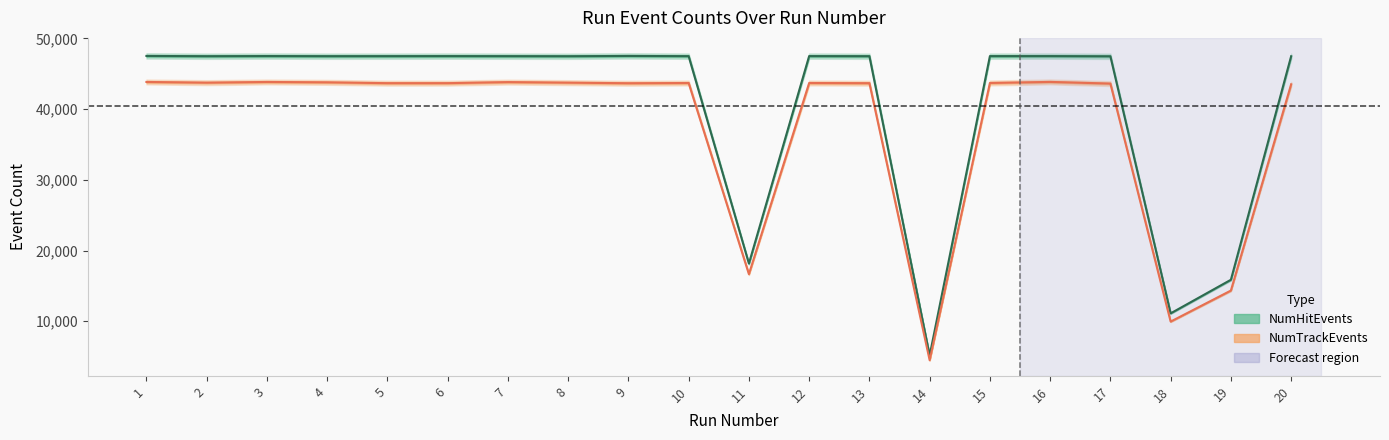

What is the average value of the NumTrackEvents series?

37245